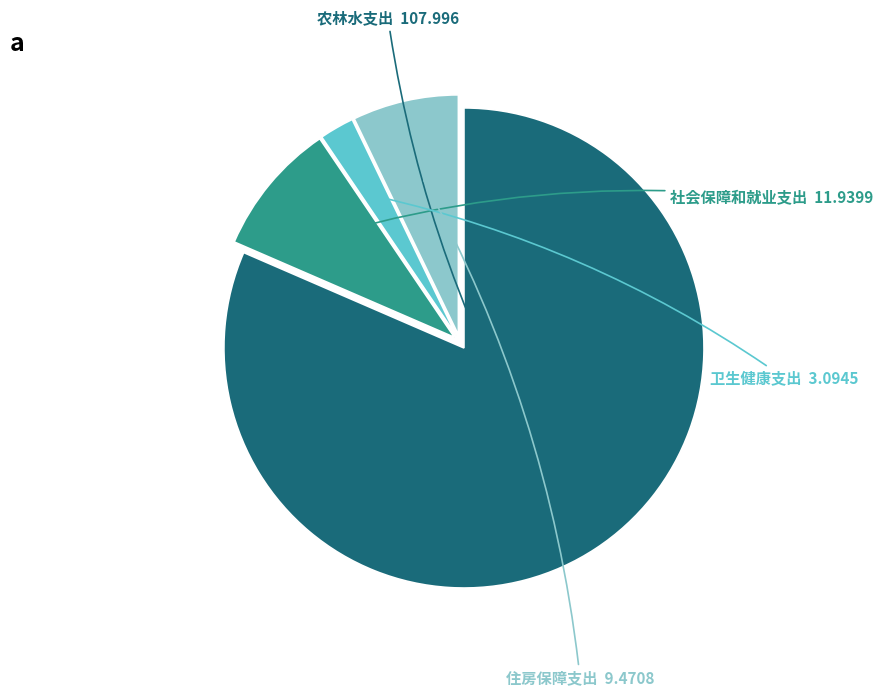

Does any single category account for the majority?

Yes